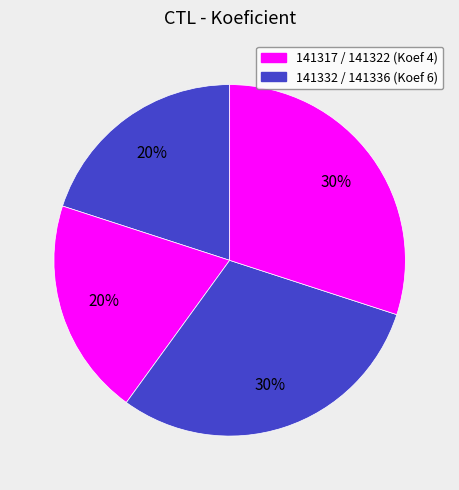

How many segments does this pie chart have?

4